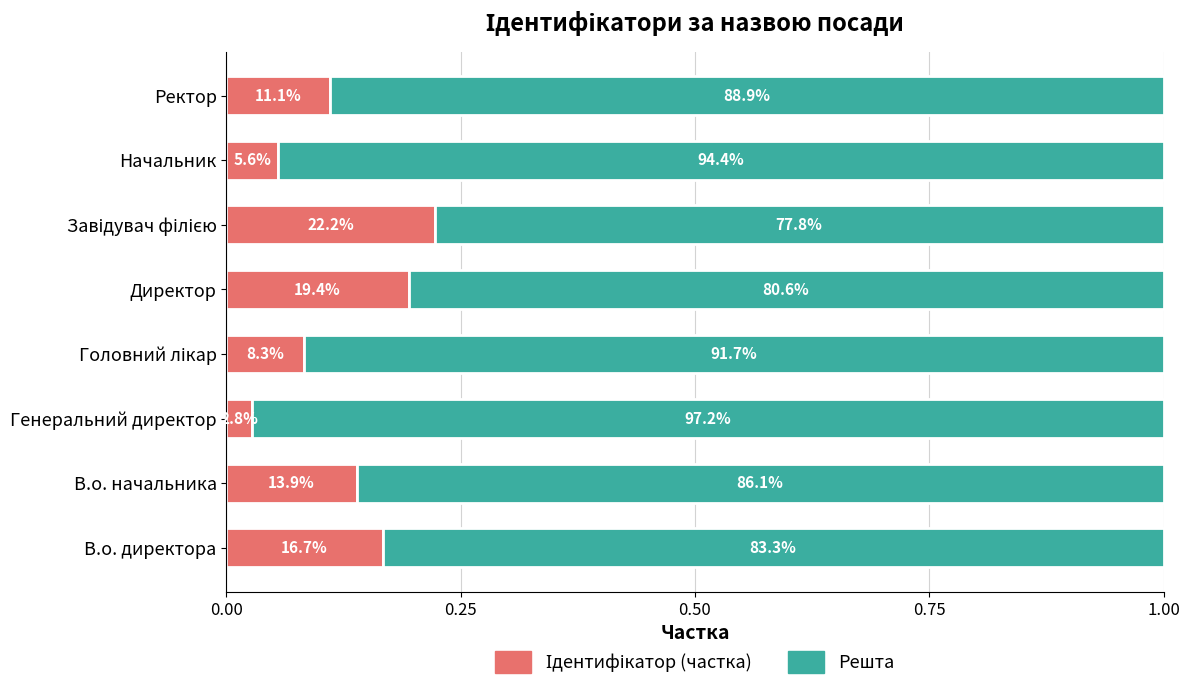

What is the average value of the Ідентифікатор (частка) series?

0.1